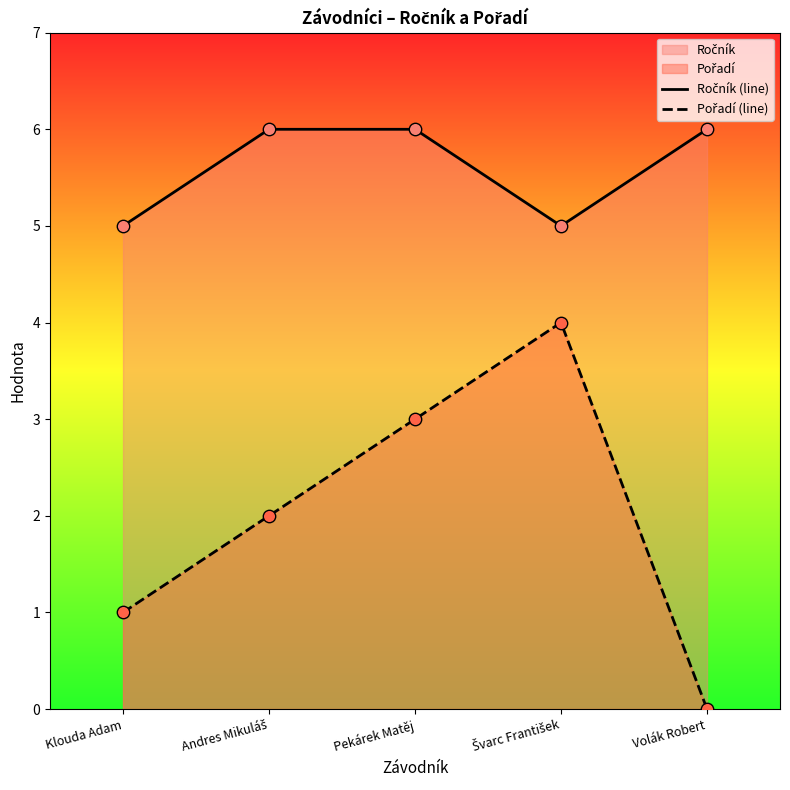

Which series reaches the minimum Y coordinate?

Pořadí (line)